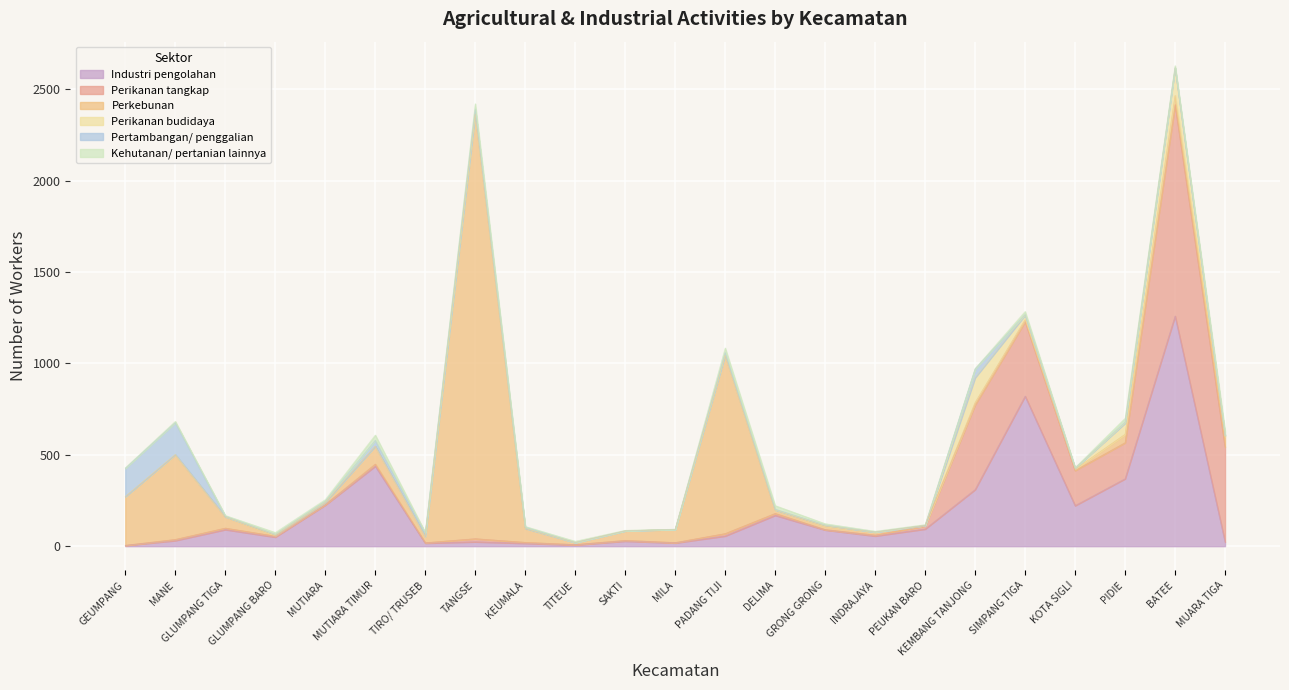

True or false: Pertambangan/ penggalian and Industri pengolahan cross at least once.

True